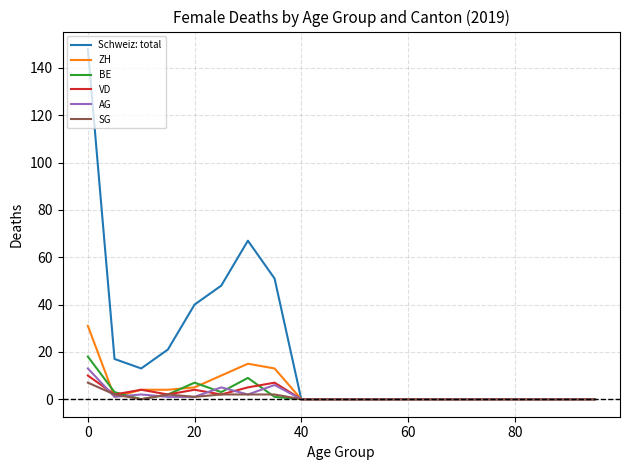

What is the difference between the maximum and second lowest values in the VD series?

10